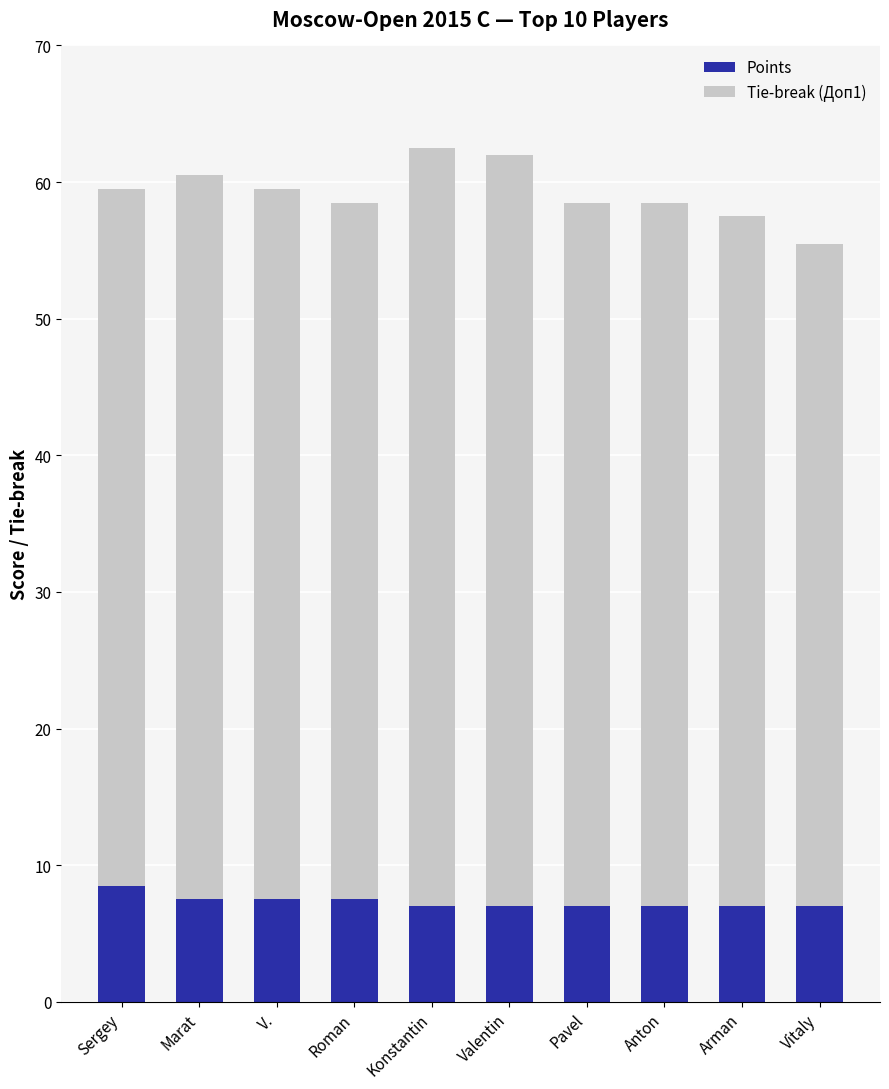

What is the average value of the Points series?

7.3